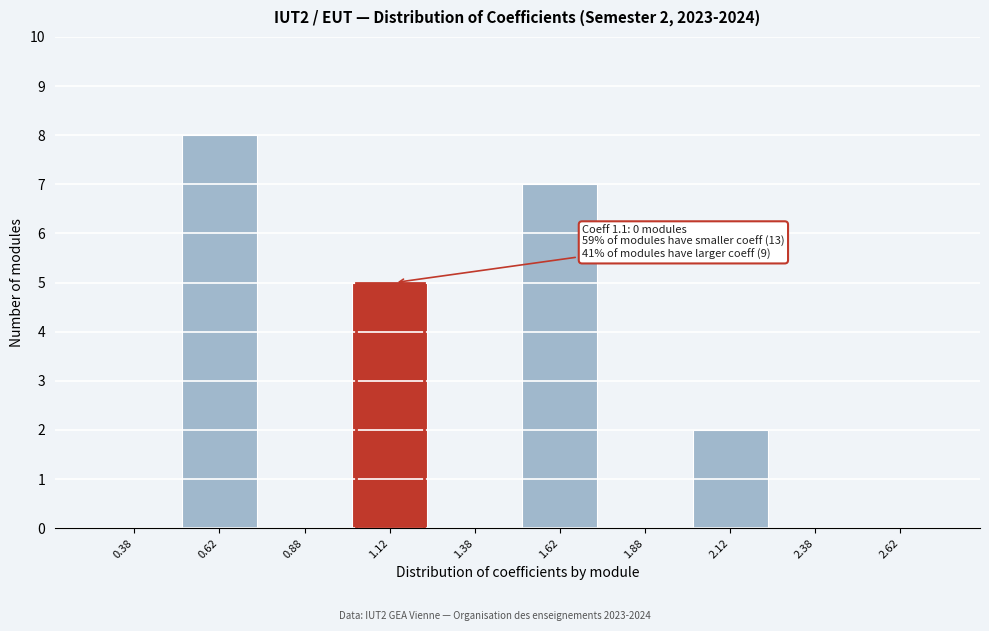

Over which range of the x-axis is the bar tallest?

0.50 to 0.75